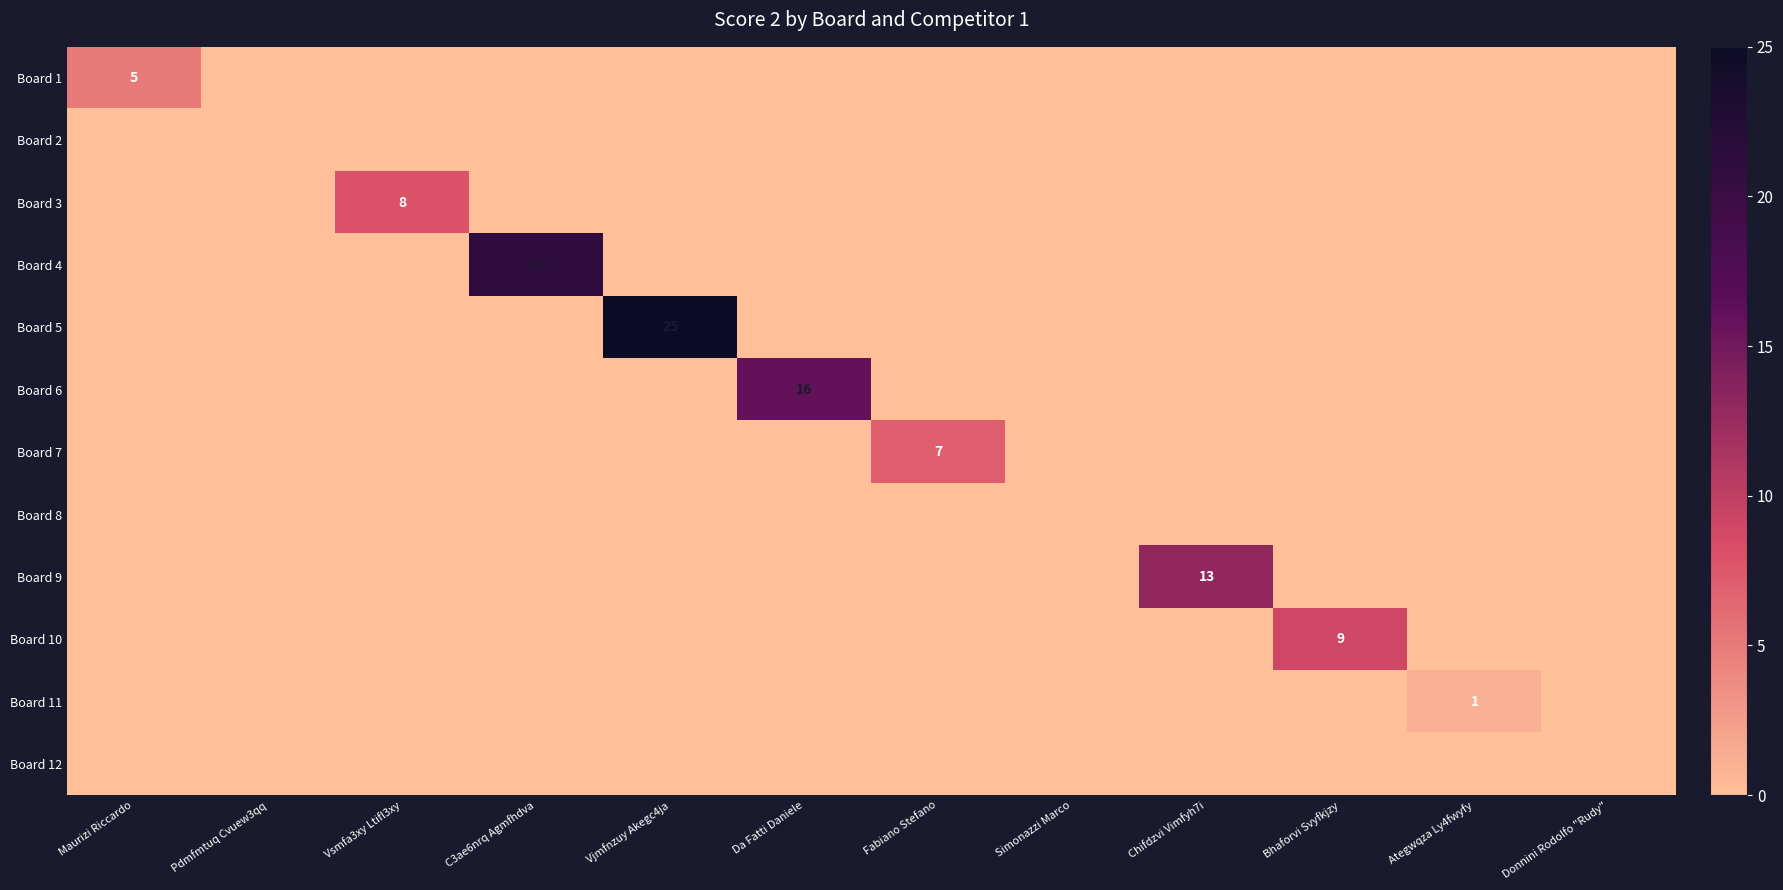

The value of Board 9 at Chifdzvi Vimfyh7i is 13. True or false?

True